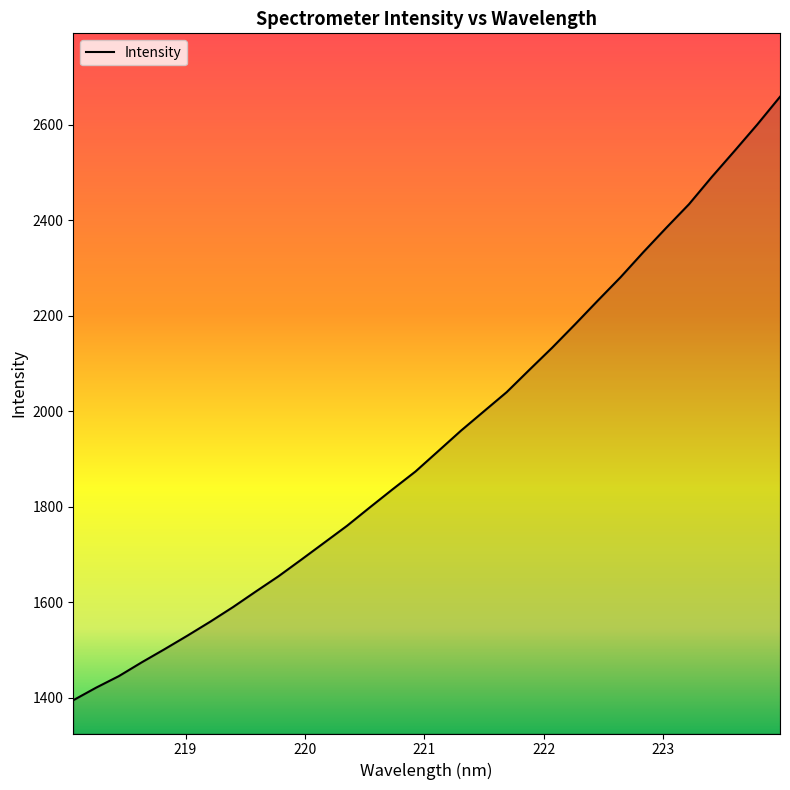

What is the difference between the maximum and minimum values?

1264.4